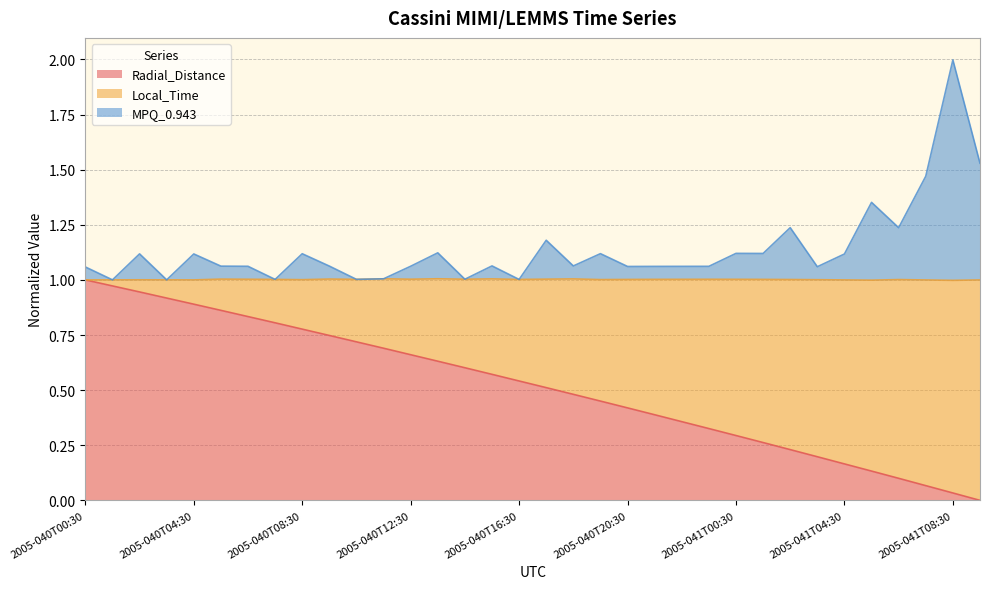

Where is the first local minimum for MPQ_0.943?

2005-040T01:30